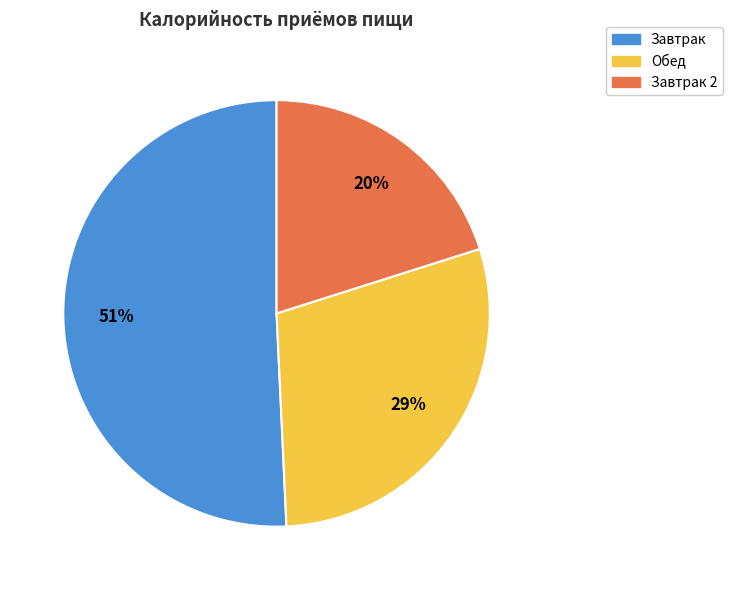

Is there a majority slice in this chart?

Yes